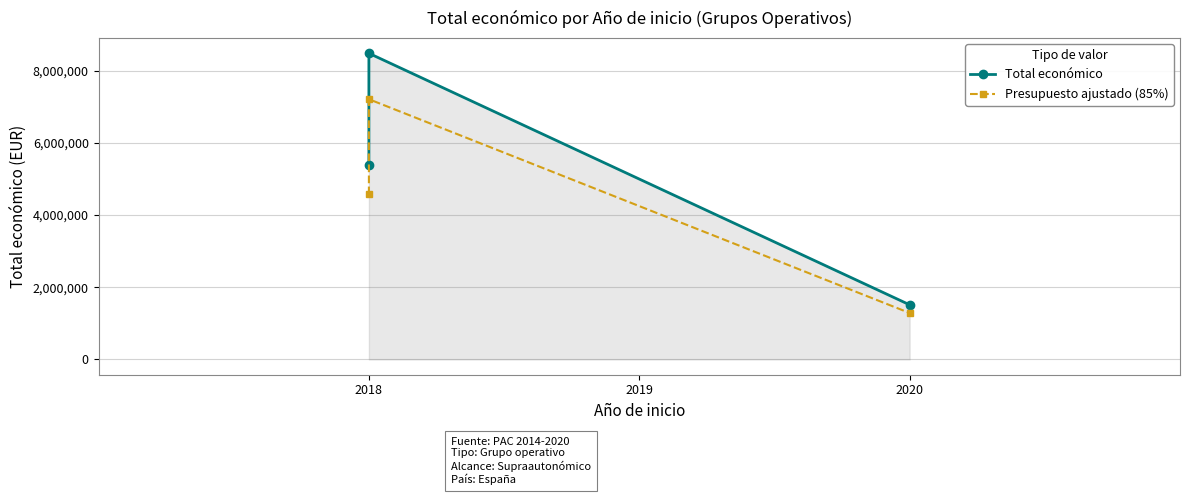

How many values in the Total económico series are below 5385177?

1